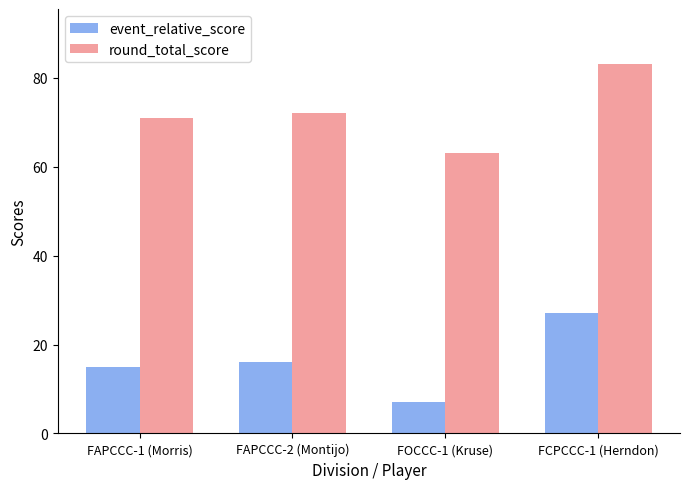

What is the difference between the highest and lowest values at FOCCC-1 (Kruse)?

56